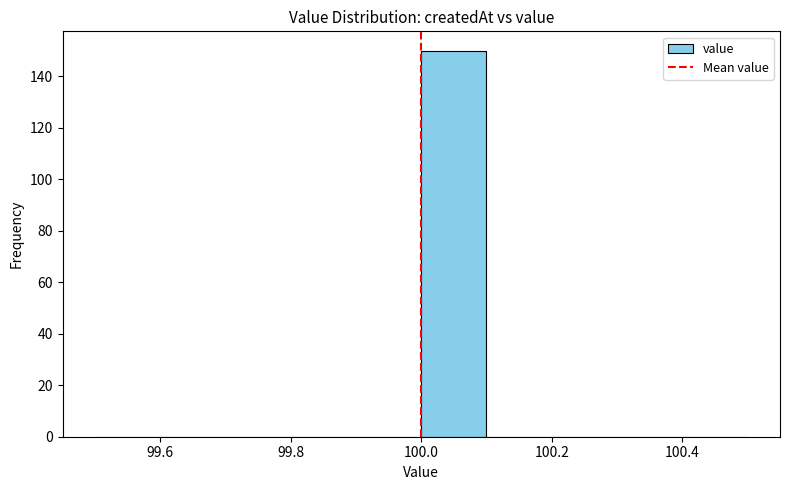

Reading left to right, transcribe this chart: for each bar, give the range it covers on the x-axis and its height. The values are not printed on the chart, so give them approximately, as read against the axis.

99.5 to 99.6: 0
99.6 to 99.7: 0
99.7 to 99.8: 0
99.8 to 99.9: 0
99.9 to 100.0: 0
100.0 to 100.1: 150
100.1 to 100.2: 0
100.2 to 100.3: 0
100.3 to 100.4: 0
100.4 to 100.5: 0